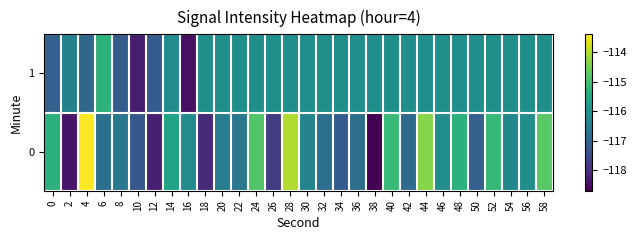

Between 30 and 50, which is larger?

30